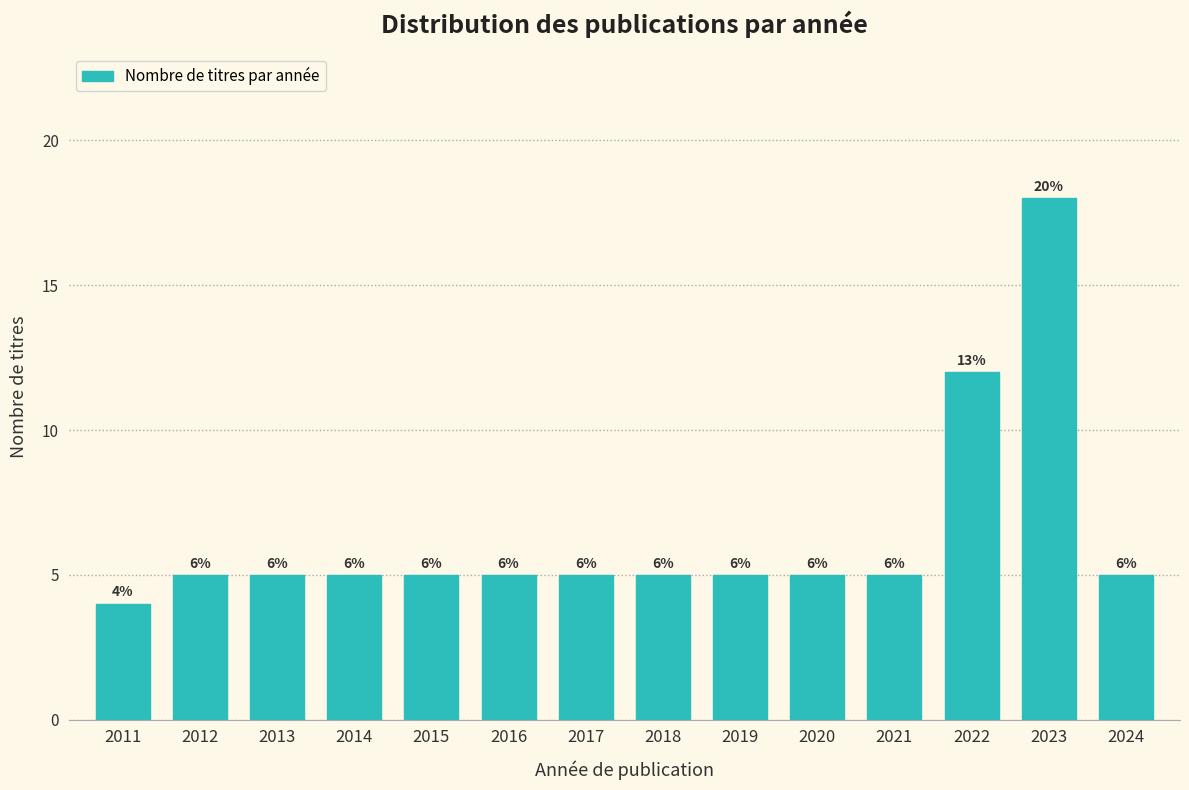

Does the chart contain any negative values?

No